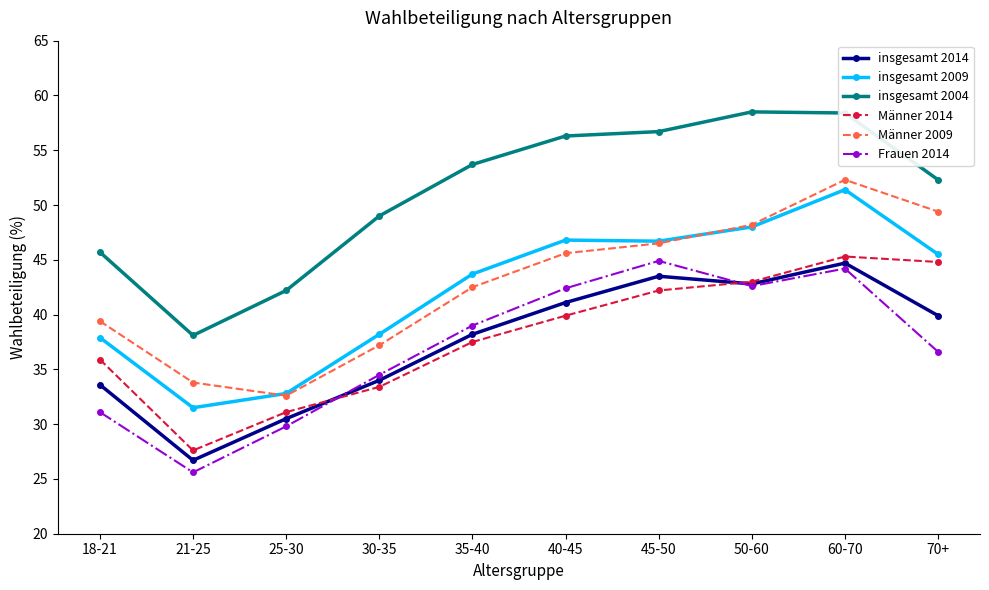

Rank the series at 70+ from highest to lowest value.

insgesamt 2004, Männer 2009, insgesamt 2009, Männer 2014, insgesamt 2014, Frauen 2014